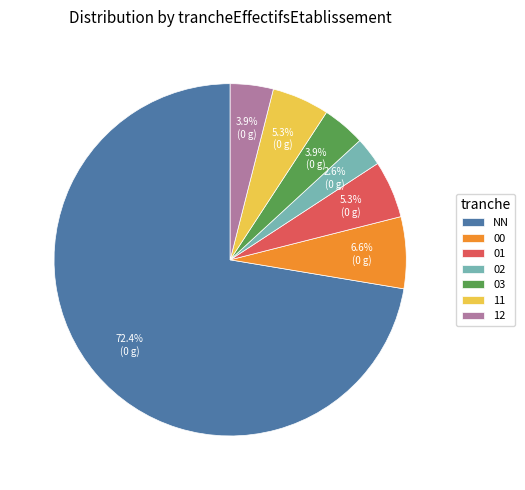

How many slices are in this pie chart?

7